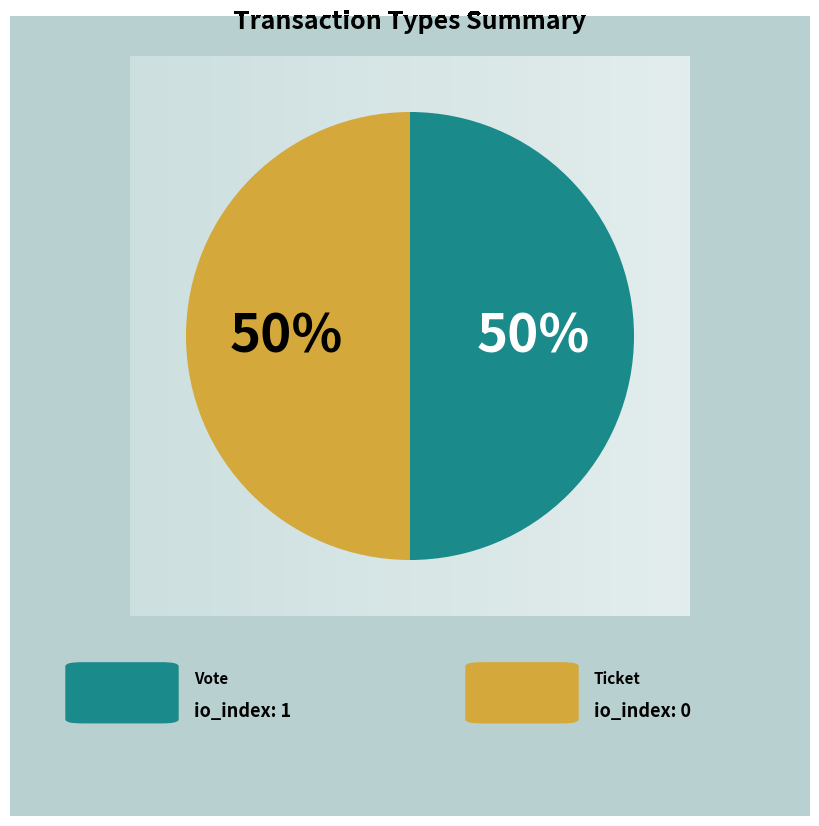

To the nearest percent, what is the average slice percentage?

50%